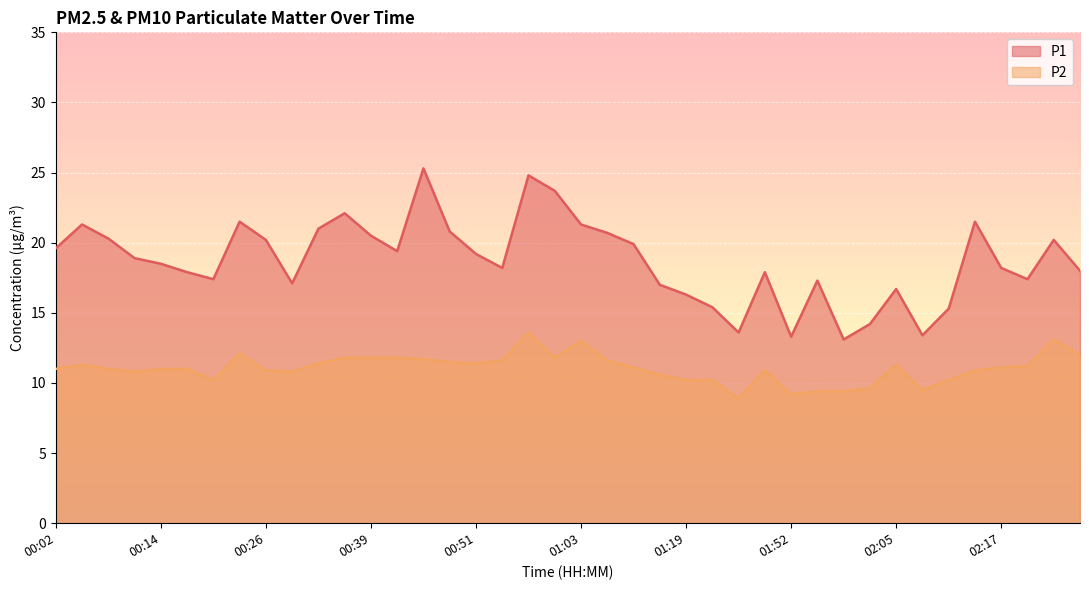

Which series has the largest total across all categories?

P1